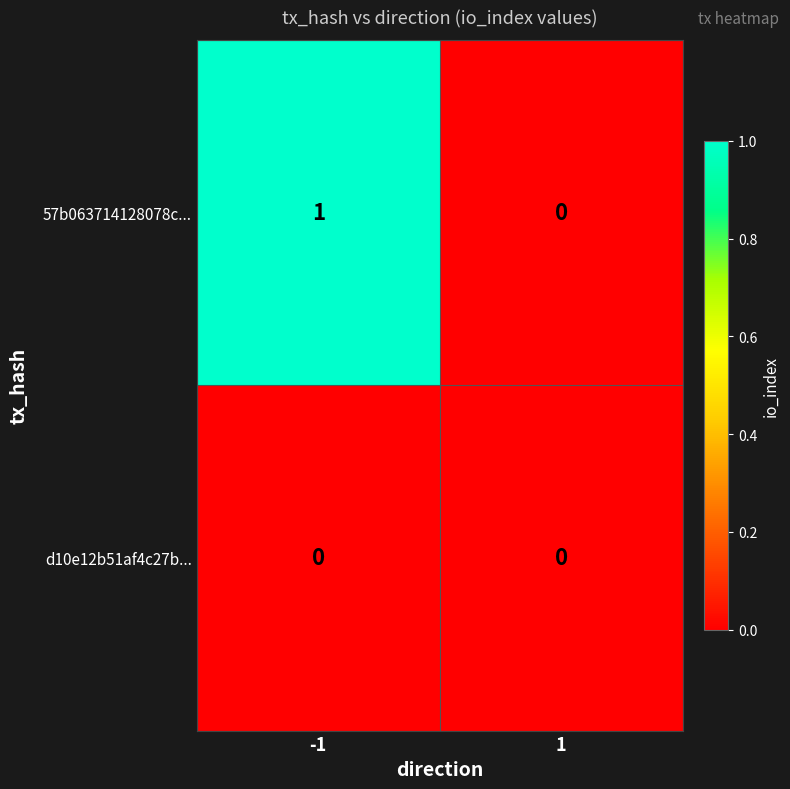

List the series in order of their peak value, highest first.

57b063714128078c..., d10e12b51af4c27b...